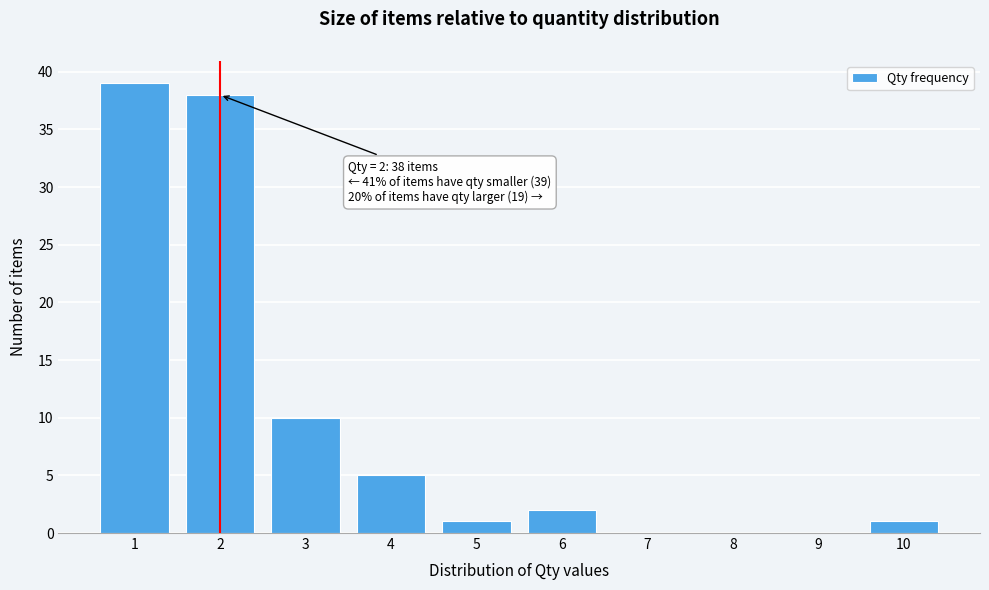

Over which range of the x-axis is the bar tallest?

0.5 to 1.5